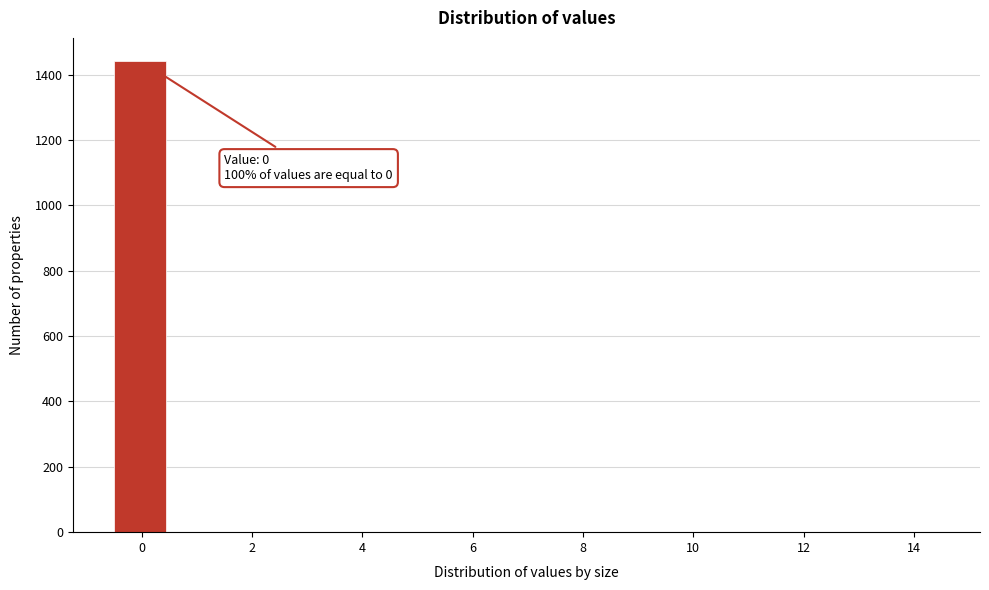

Which range on the x-axis has the tallest bar?

-0.5 to 0.5